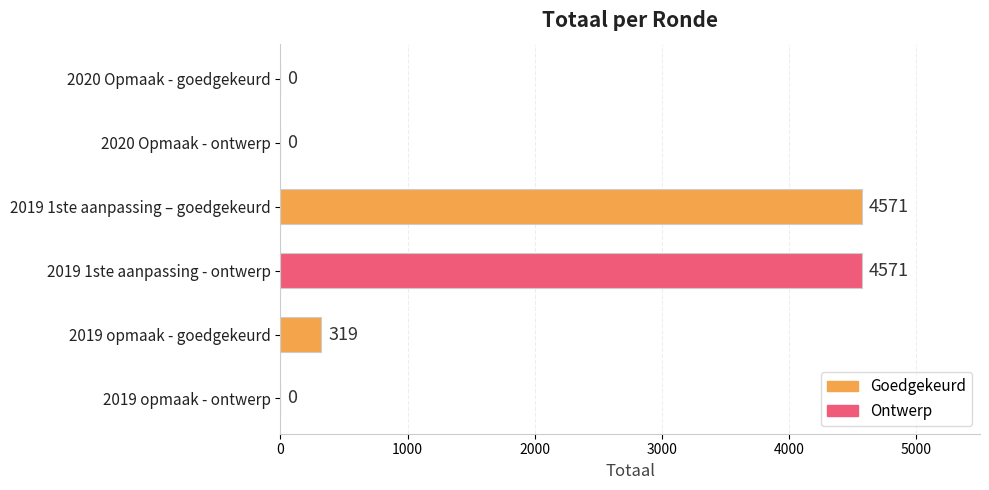

What is the average value?

1577